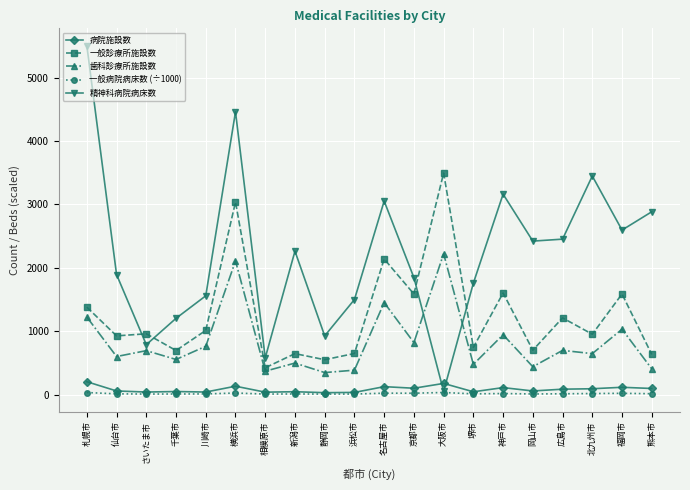

What is the smallest value displayed?

6.7